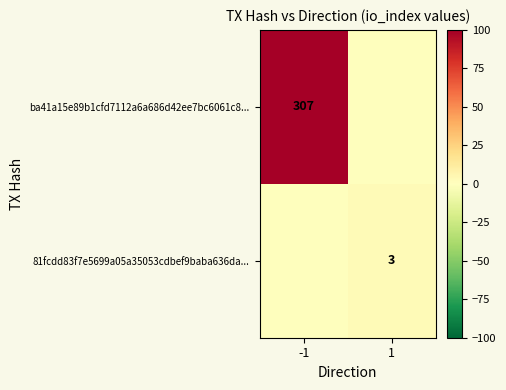

The value of 81fcdd83f7e5699a05a35053cdbef9baba636da... at 1 is 3. True or false?

True